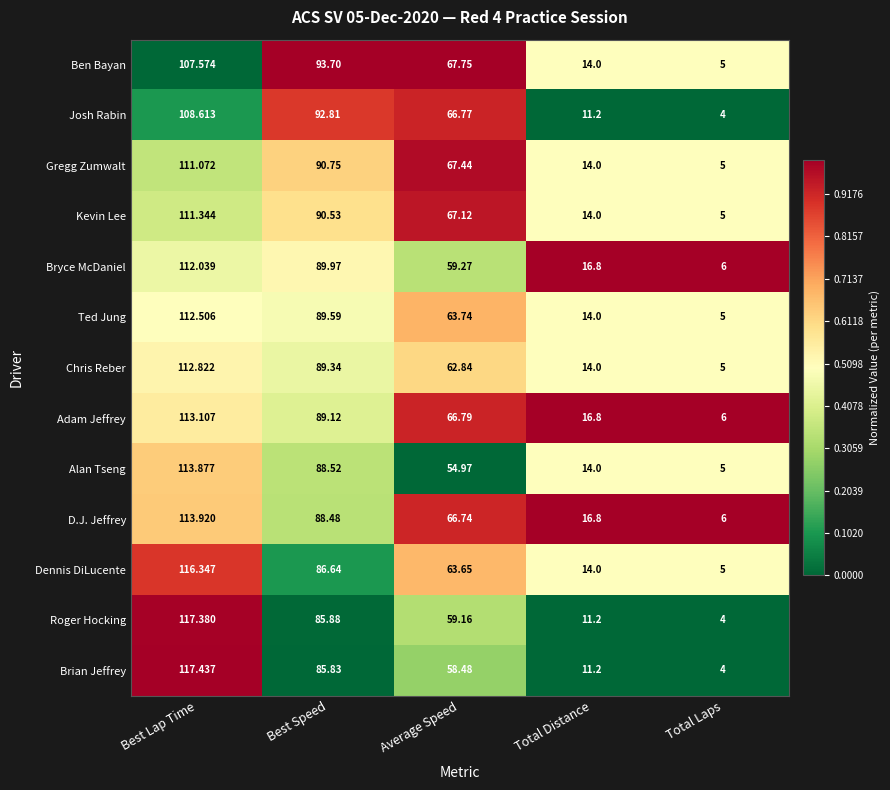

Which label corresponds to the smallest value in the chart?

Total Laps